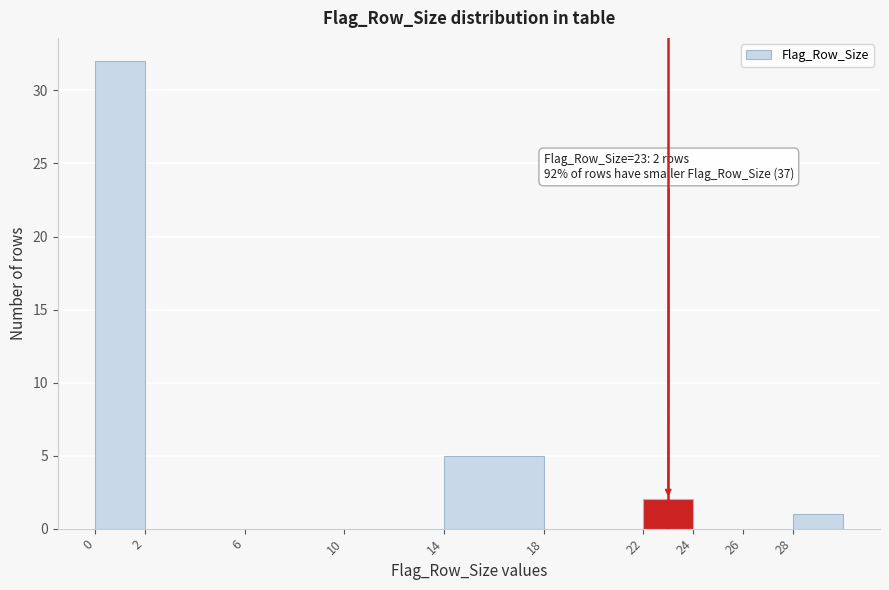

Which range on the x-axis has the tallest bar?

0 to 2